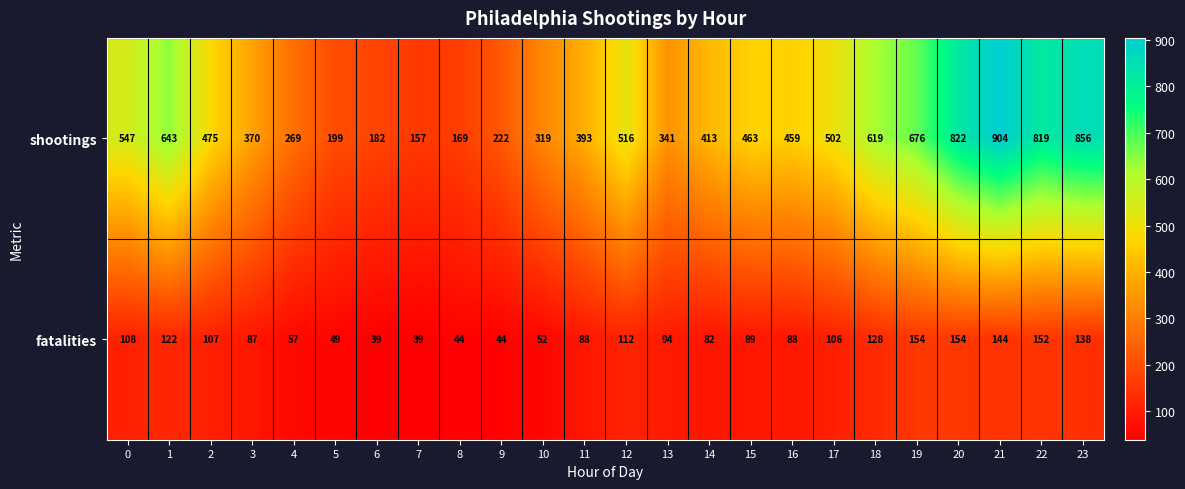

The value of fatalities at 9 is 26. True or false?

False